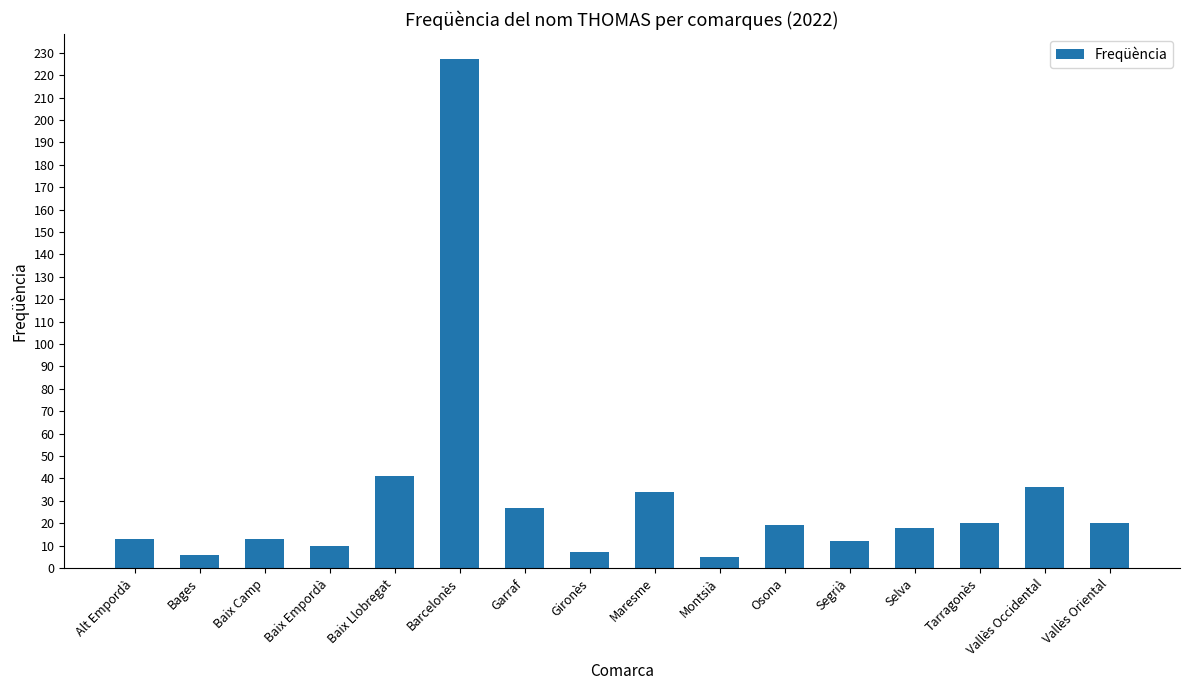

How many bars are there in total?

16